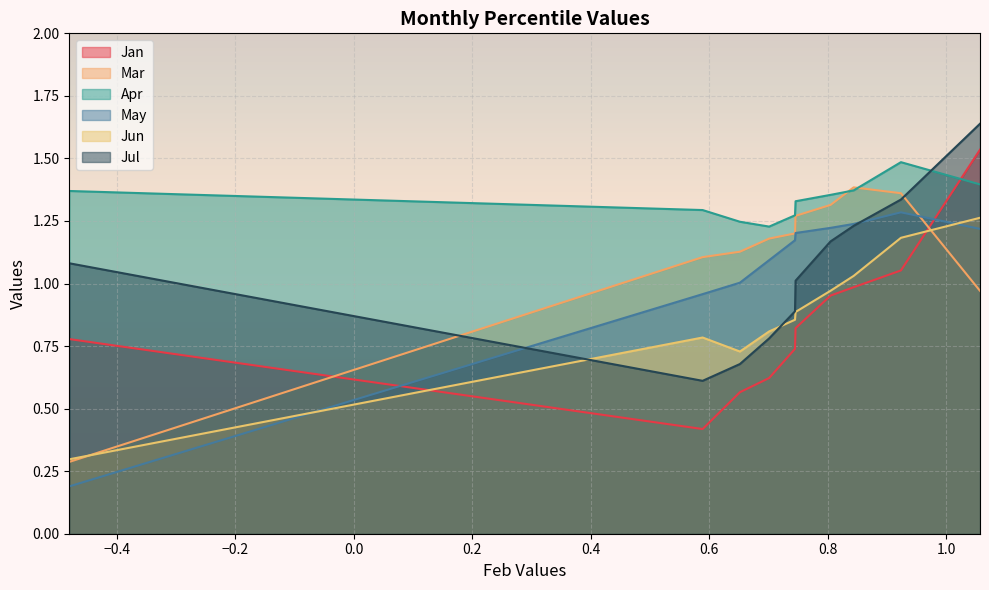

At which label does May reach its minimum?

pct05